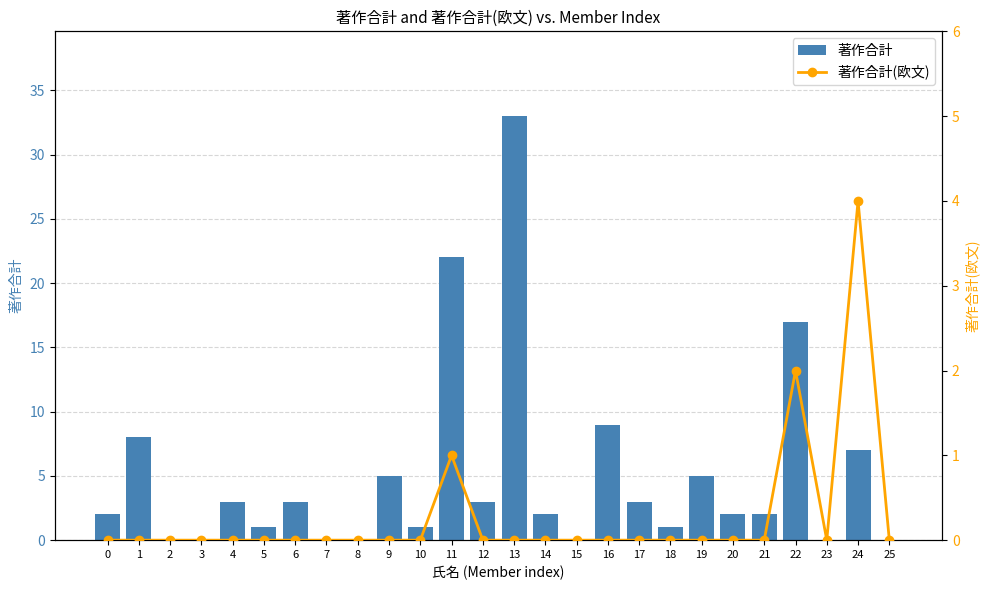

Between 6 and 25, which is larger?

6